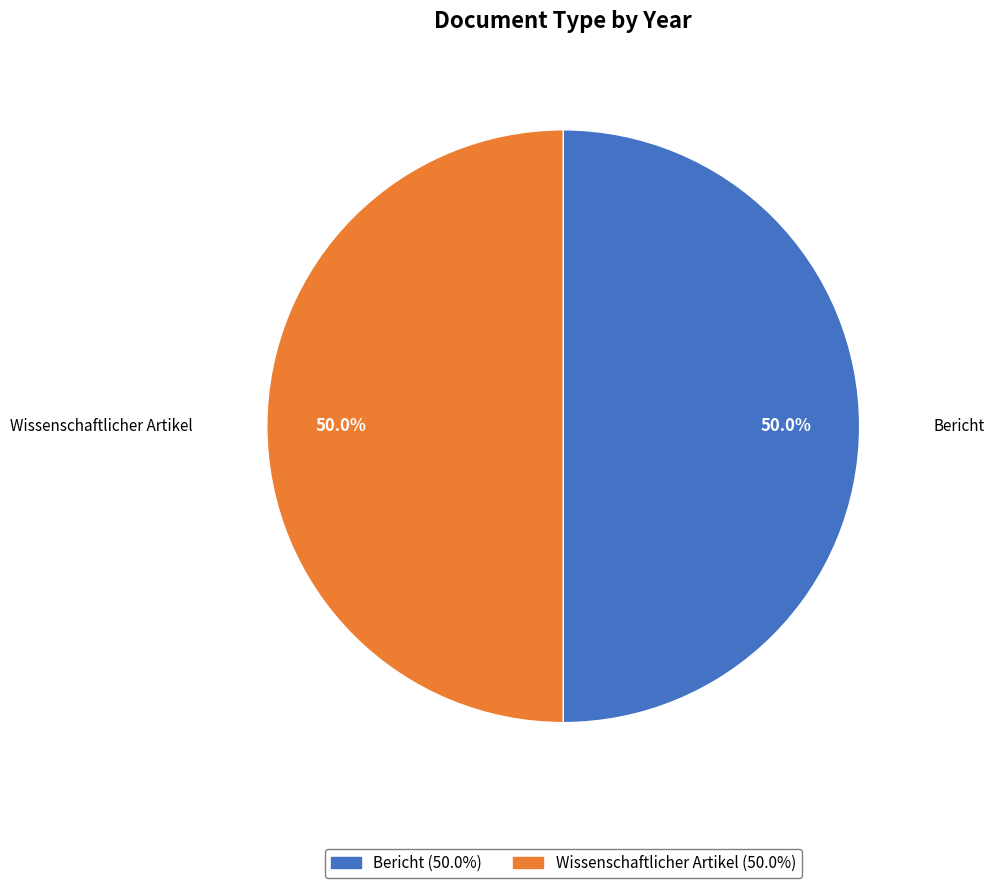

Count the number of slices in the pie.

2